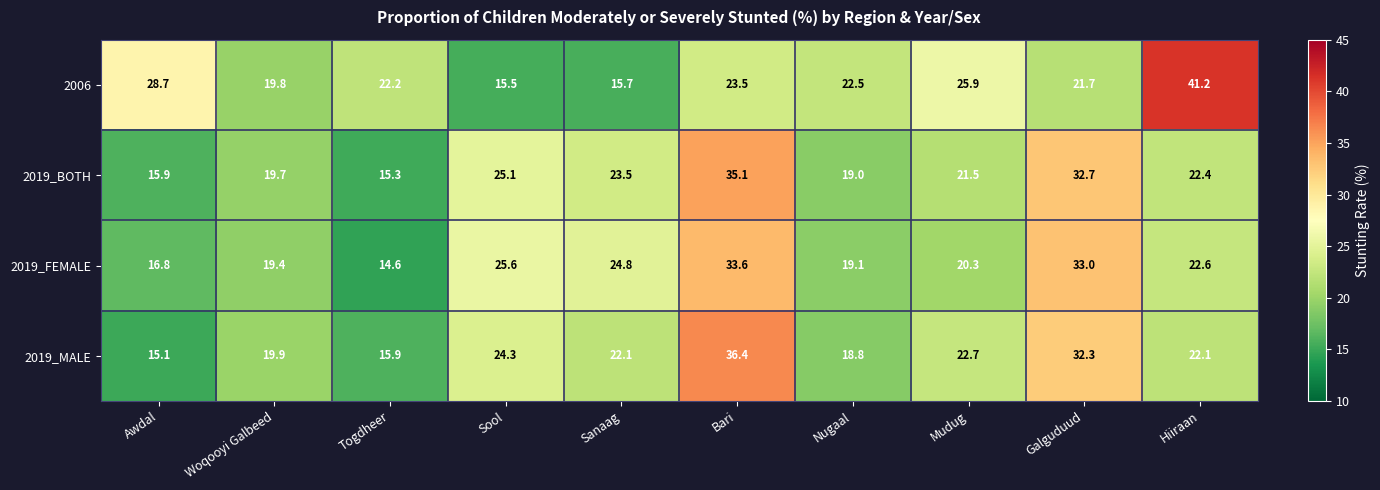

Which series changed the most between Togdheer and Bari?

2019_MALE